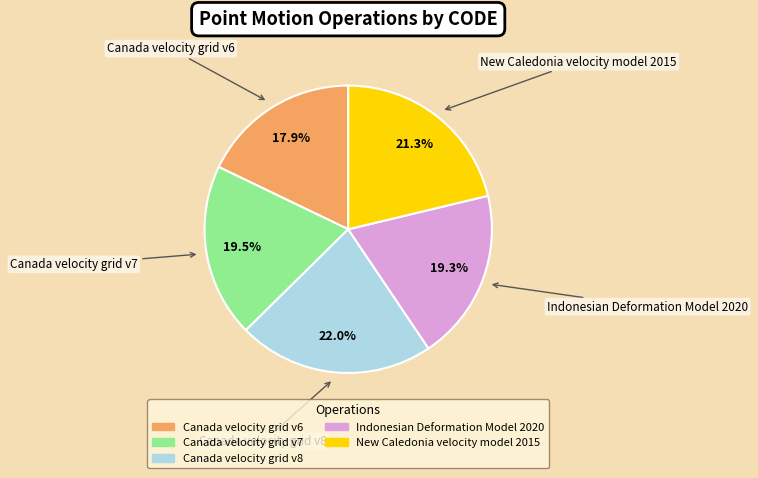

Approximately how many times larger is the value at Canada velocity grid v7 compared to Canada velocity grid v8?

0.9